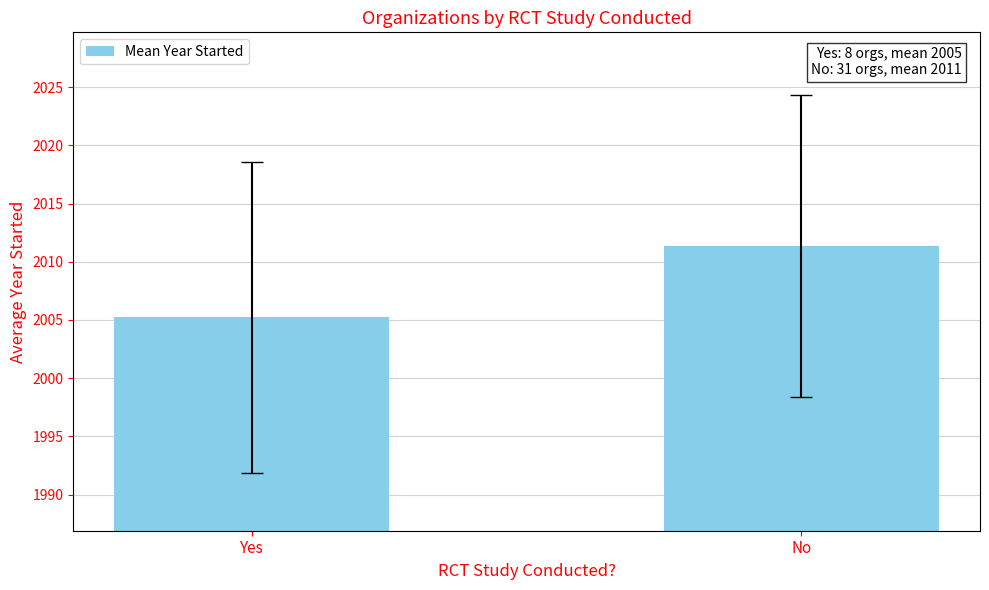

What is the maximum value shown in the chart?

2011.4